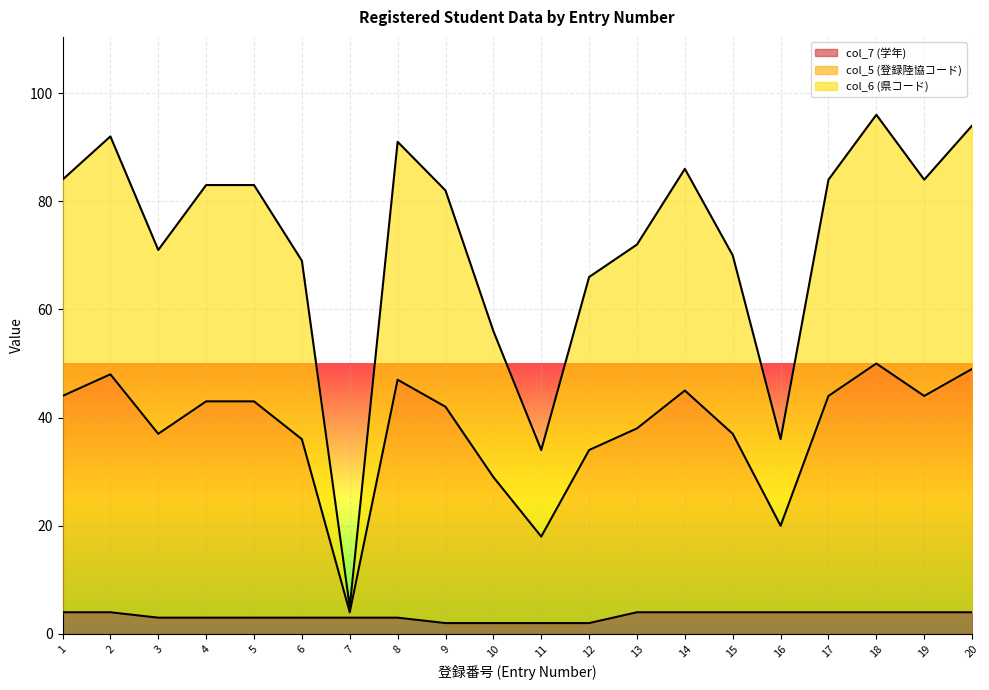

What is the smallest value displayed?

2